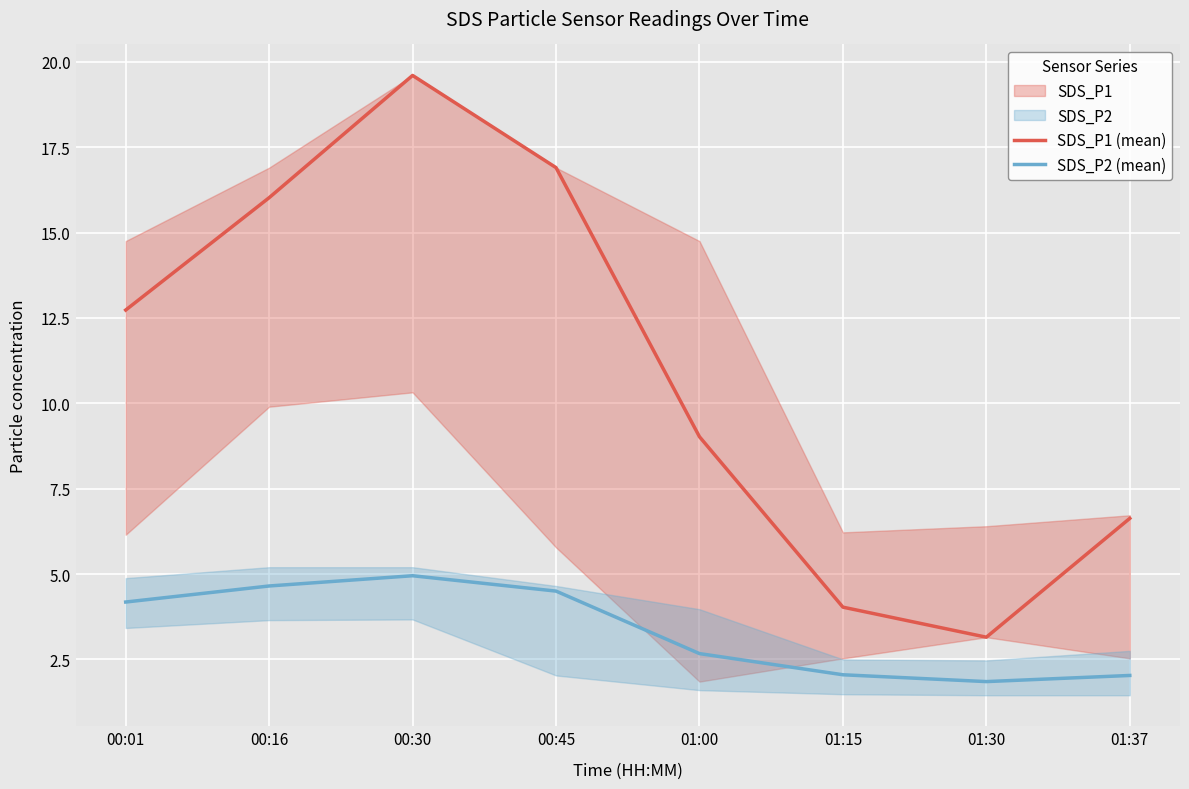

List the series in order of their peak value, highest first.

SDS_P1 (mean), SDS_P2 (mean)